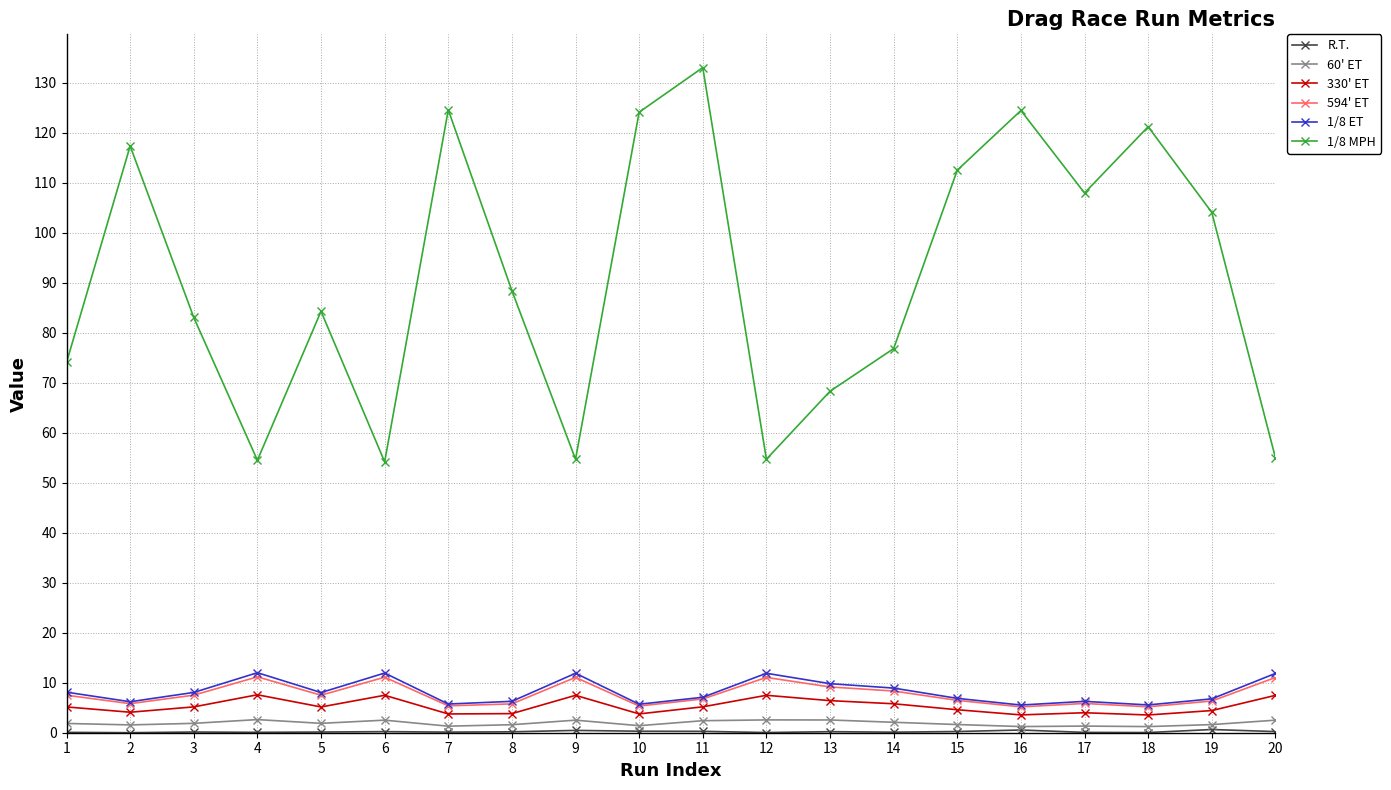

True or false: 60' ET and 1/8 ET cross at least once.

False